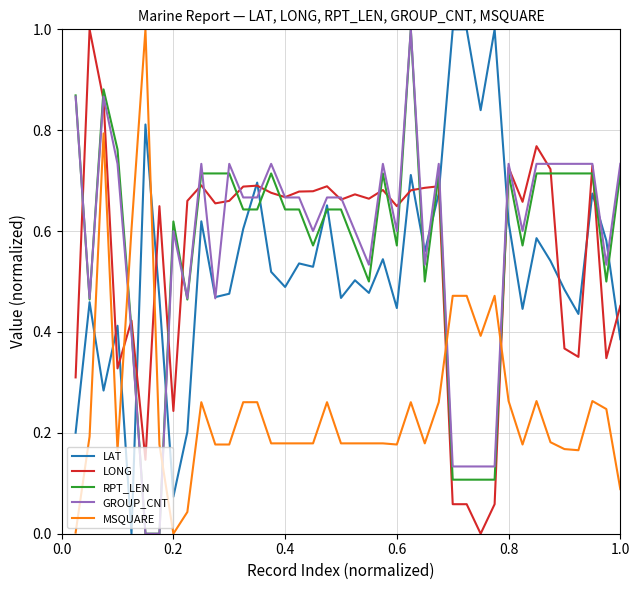

What is the highest value of the GROUP_CNT series?

1.0